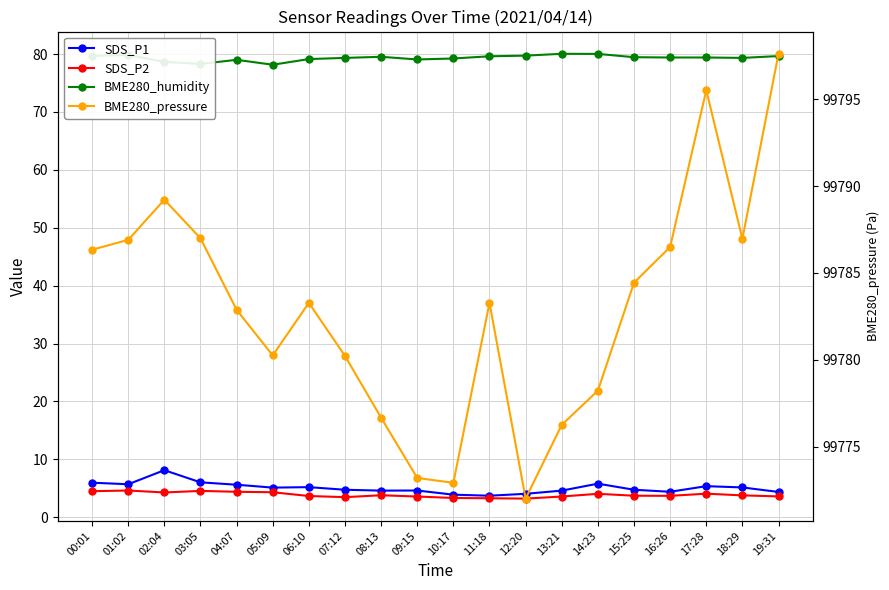

The value of BME280_humidity at 18:29 is 79.3. True or false?

True